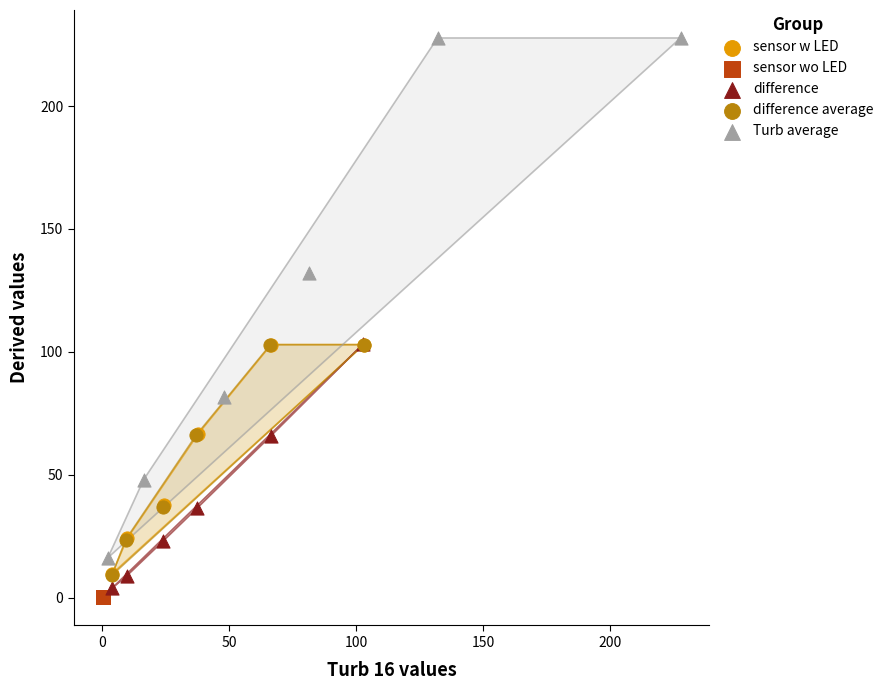

Which series reaches the minimum Y coordinate?

sensor wo LED